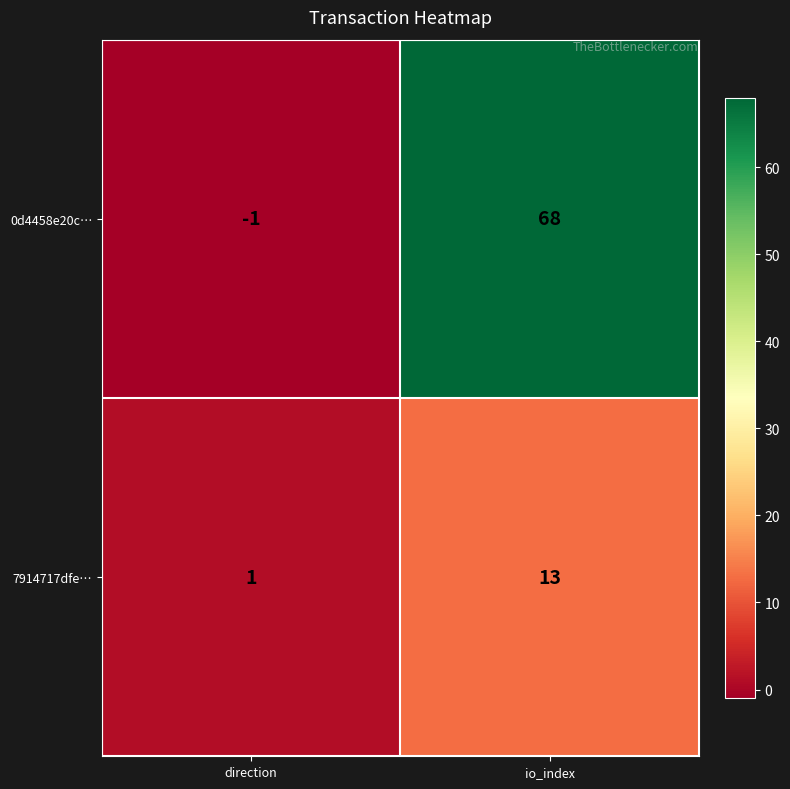

What is the difference between the 0d4458e20c… values at direction and io_index?

69